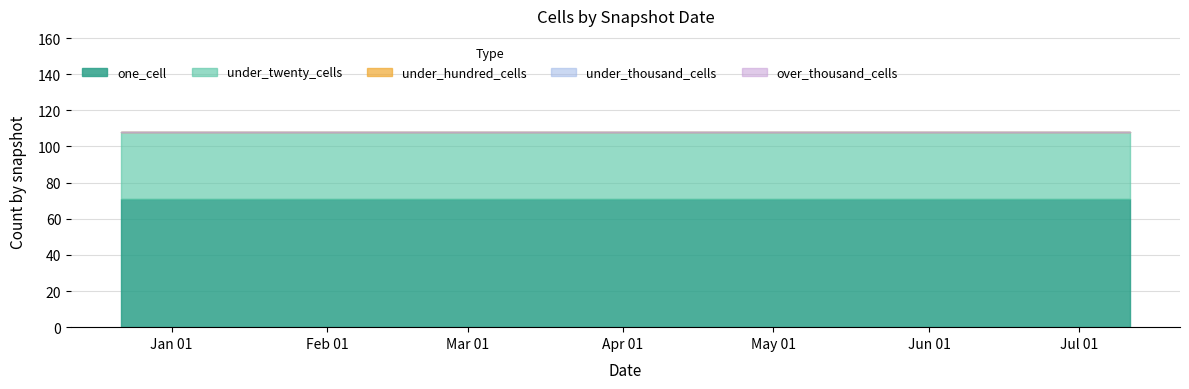

Where is under_hundred_cells nearest to the value 0?

2017-12-22